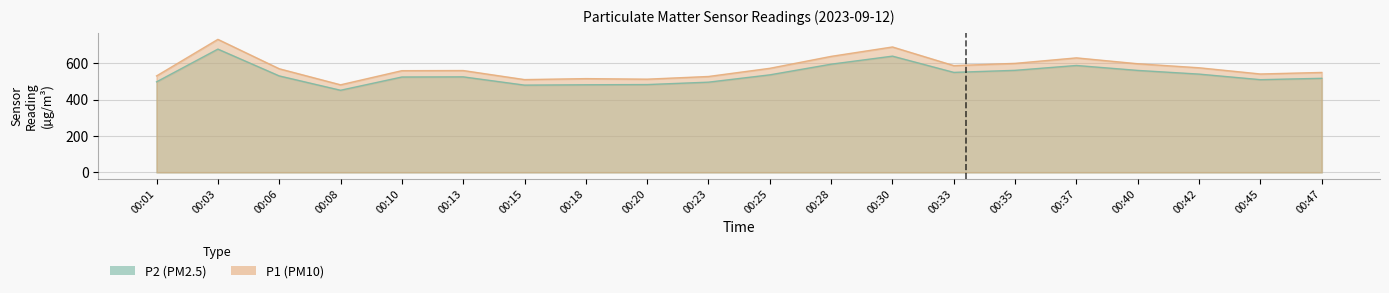

Does the chart display data point markers on the line(s)?

No